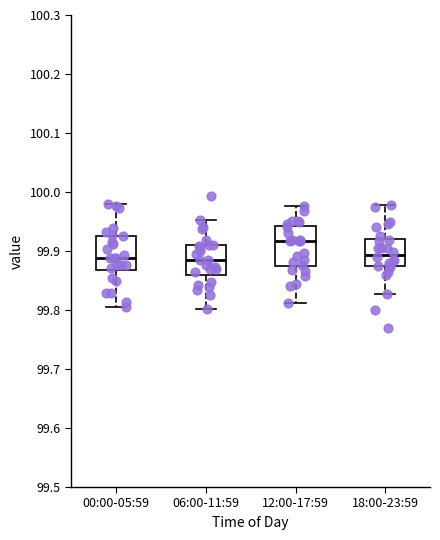

Reading left to right, transcribe this box plot: for each box, give where its median line is, the range the box spans, and where its two whiskers end, as read against the y-axis. The values are not printed on the chart, so give them approximately, as read against the axis.

00:00-05:59: median 99.89, box 99.87 to 99.93, whiskers 99.80 to 99.98
06:00-11:59: median 99.89, box 99.86 to 99.91, whiskers 99.80 to 99.95
12:00-17:59: median 99.92, box 99.87 to 99.94, whiskers 99.81 to 99.98
18:00-23:59: median 99.89, box 99.87 to 99.92, whiskers 99.83 to 99.98